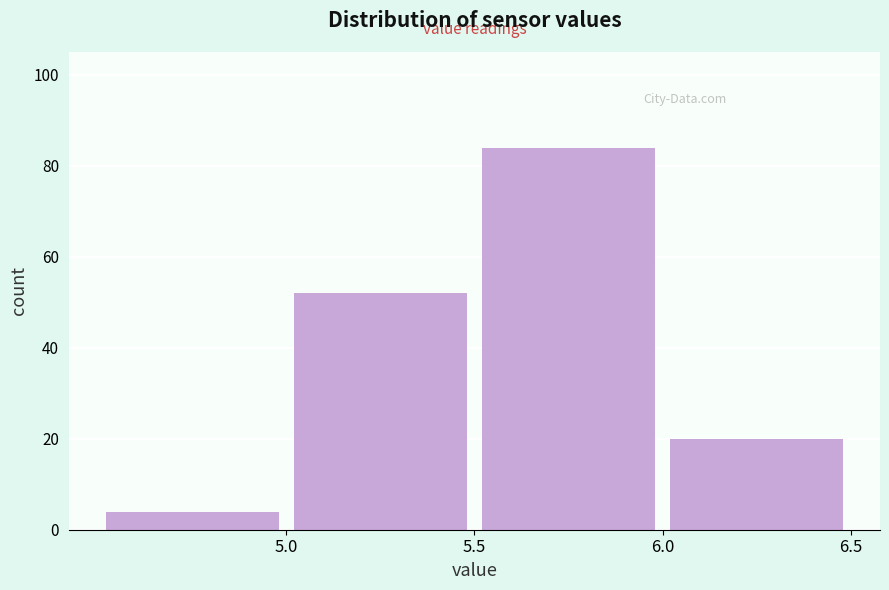

Reading left to right, list every bar in this chart as the range it spans on the x-axis followed by its height. The values are not printed on the chart, so give them approximately, as read against the axis.

4.5 to 5.0: 4
5.0 to 5.5: 52
5.5 to 6.0: 84
6.0 to 6.5: 20